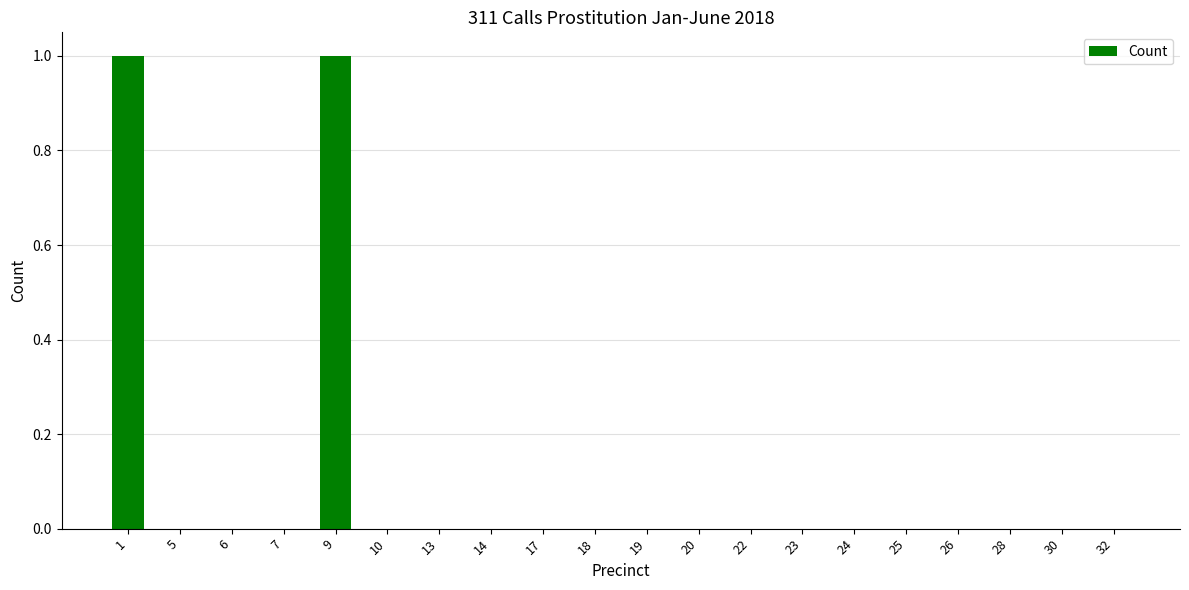

Reading left to right, transcribe all the data shown in this chart.

1	0	0	0	1	0	0	0	0	0	0	0	0	0	0	0	0	0	0	0